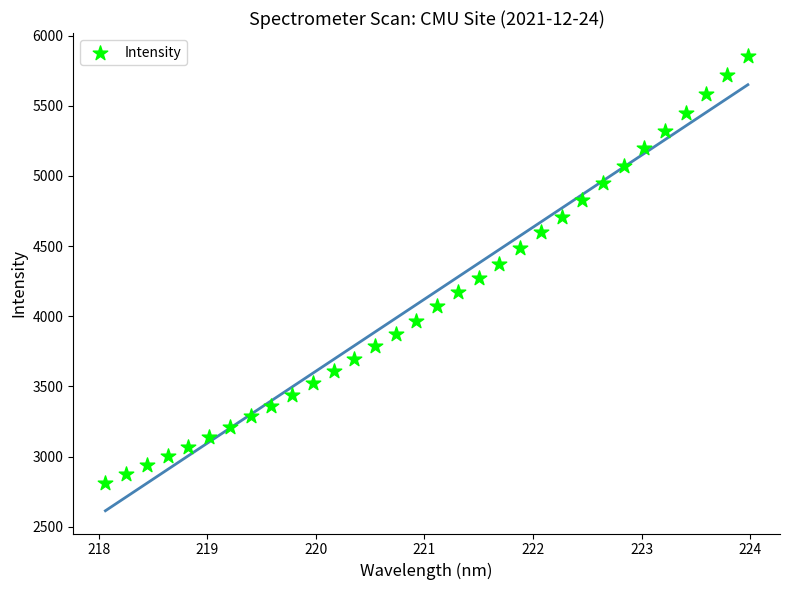

What is the range of X values (max minus min)?

5.9